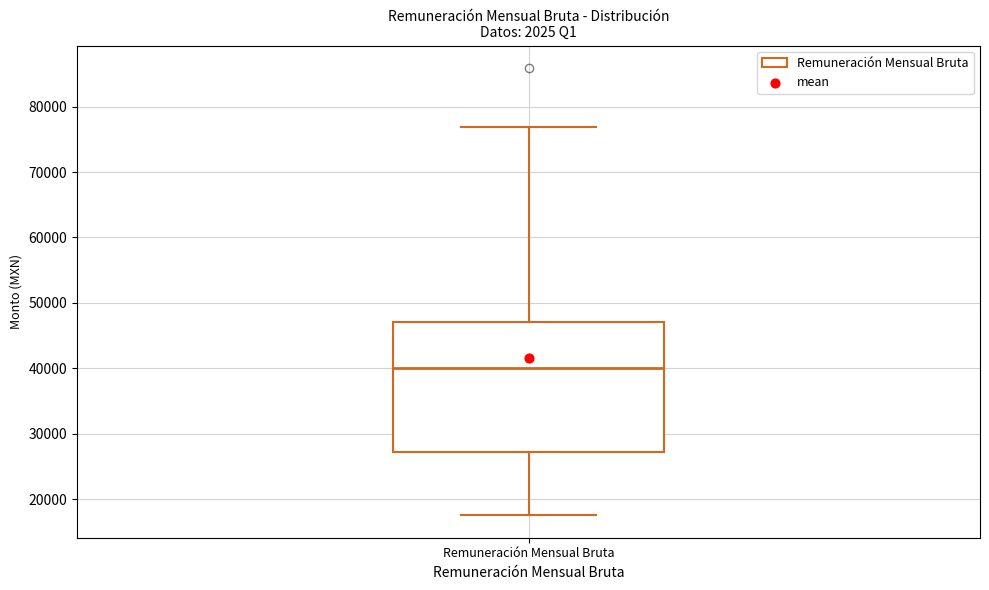

Transcribe this box plot: give where the median line is, the range the box spans, and where the two whiskers end, as read against the y-axis. The values are not printed on the chart, so give them approximately, as read against the axis.

median 40000, box 27000 to 47000, whiskers 18000 to 77000